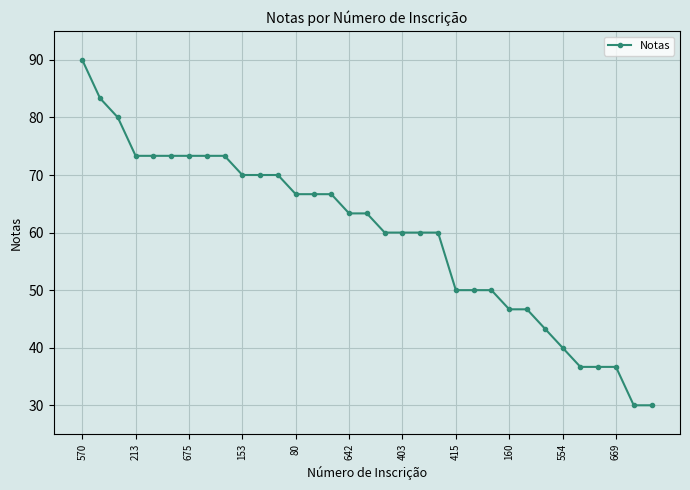

What is the minimum value shown in the chart?

30.0